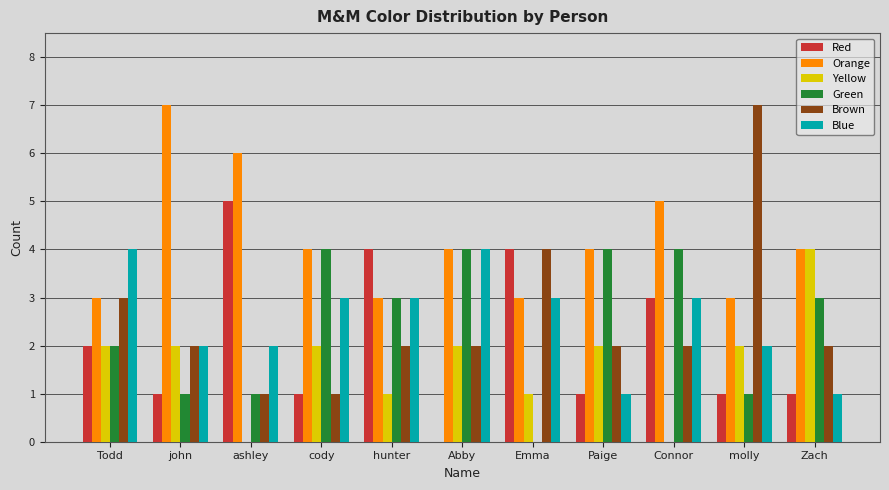

Is it true that Brown equals 6 at Emma?

False